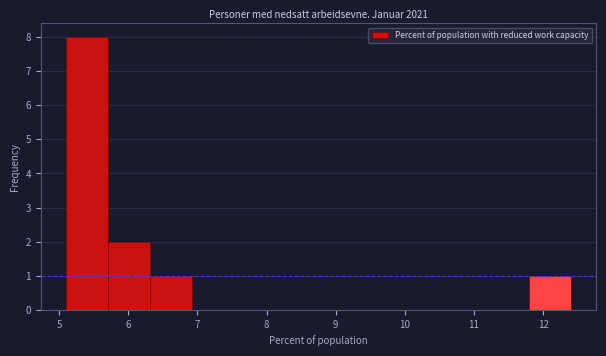

Reading left to right, list every bar in this chart as the range it spans on the x-axis followed by its height. Neither the bar edges nor the heights are printed on the chart, so give them approximately, as read against the axes.

5.1 to 5.7: 8
5.7 to 6.3: 2
6.3 to 6.9: 1
6.9 to 7.5: 0
7.5 to 8.1: 0
8.1 to 8.8: 0
8.8 to 9.4: 0
9.4 to 10.0: 0
10.0 to 10.6: 0
10.6 to 11.2: 0
11.2 to 11.8: 0
11.8 to 12.4: 1